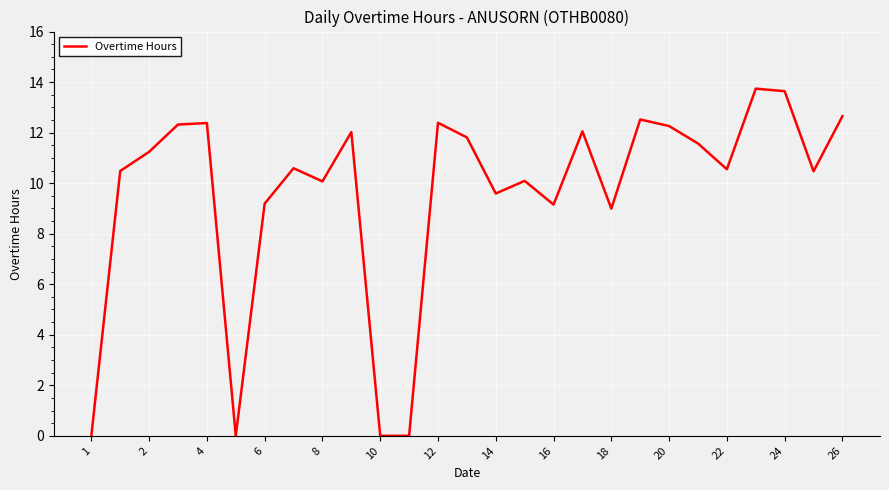

What is the difference between the maximum and minimum values?

13.7